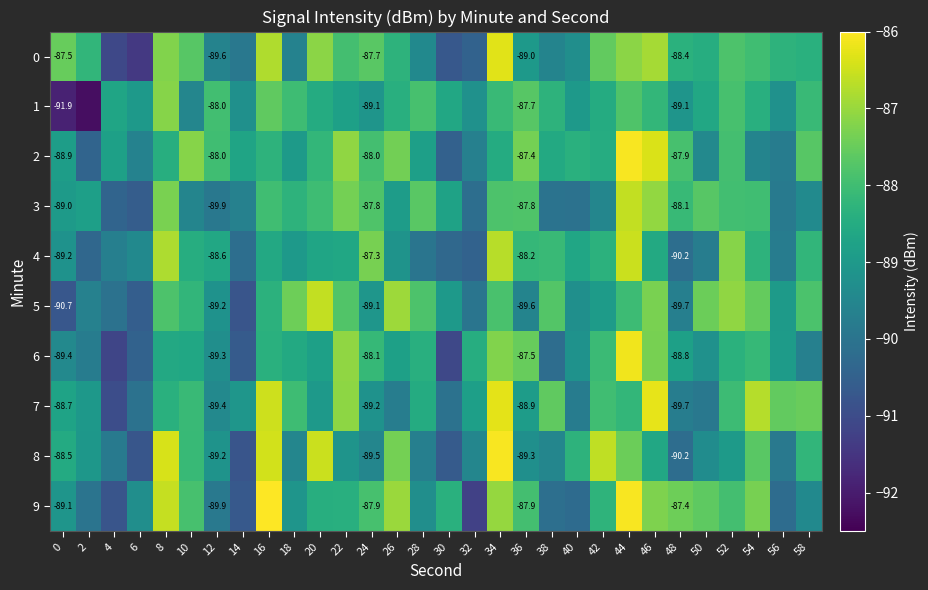

Is the value of 4 at 38 greater than the value of 1 at 12?

No